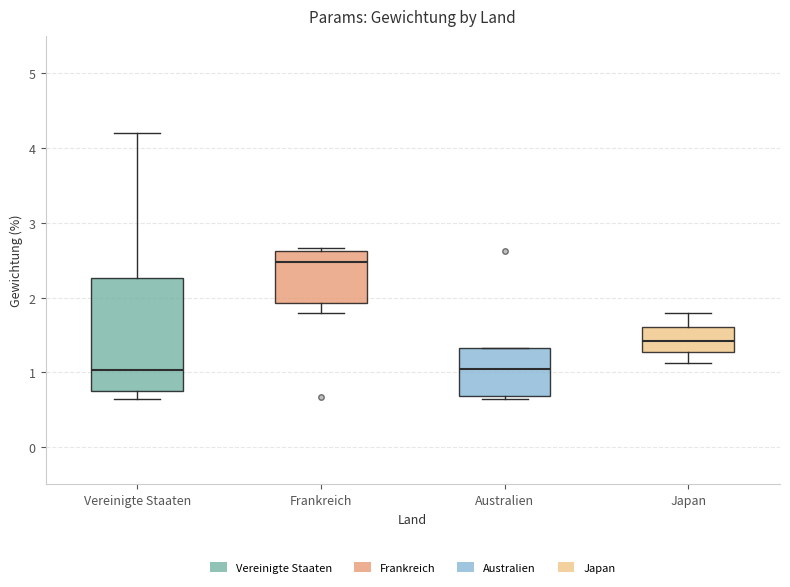

Where is the lower edge of the box for Vereinigte Staaten on the y-axis? The values are not printed on the chart, so give them approximately, as read against the axis.

0.7